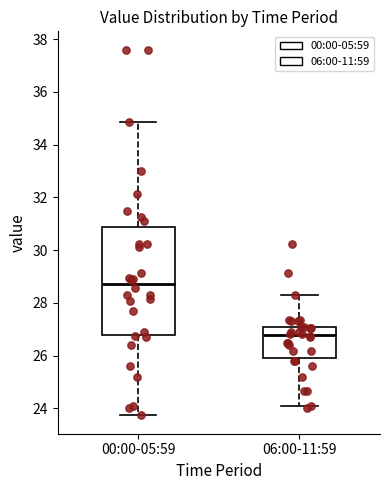

Comparing the boxes themselves (not the whiskers), which one is the tallest?

00:00-05:59